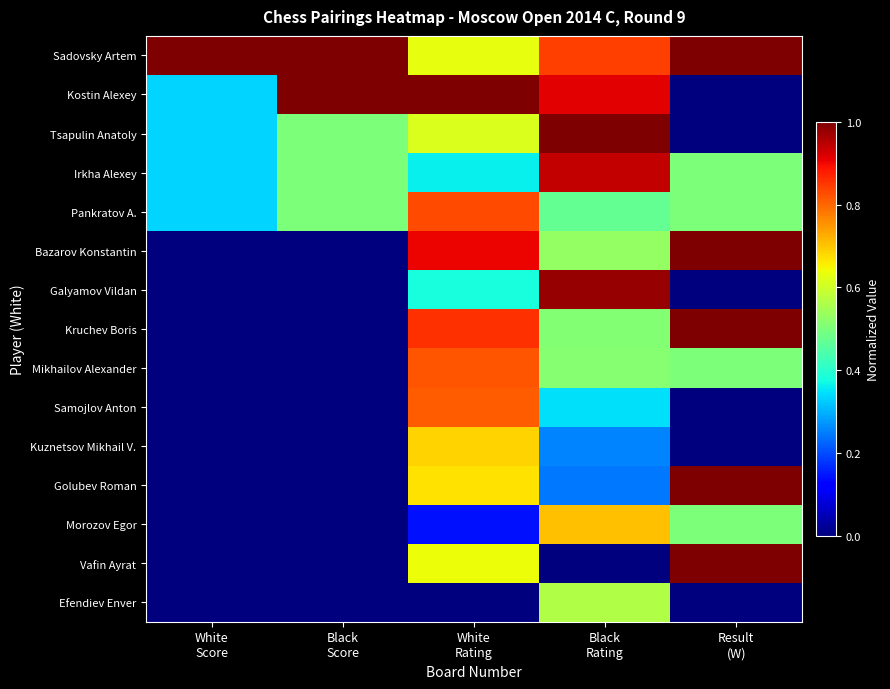

At which category is the sum across all series the highest?

White
Rating